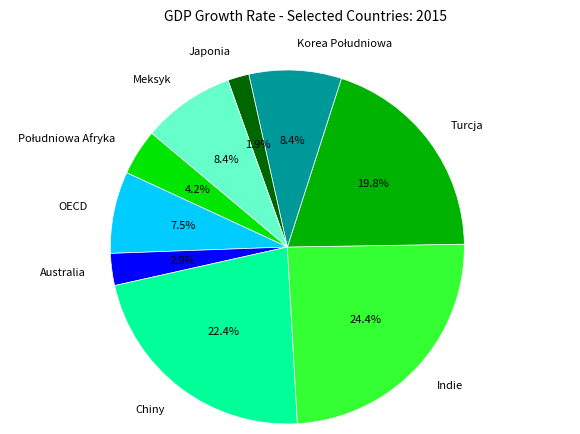

Which category has the smallest portion of the pie?

Japonia